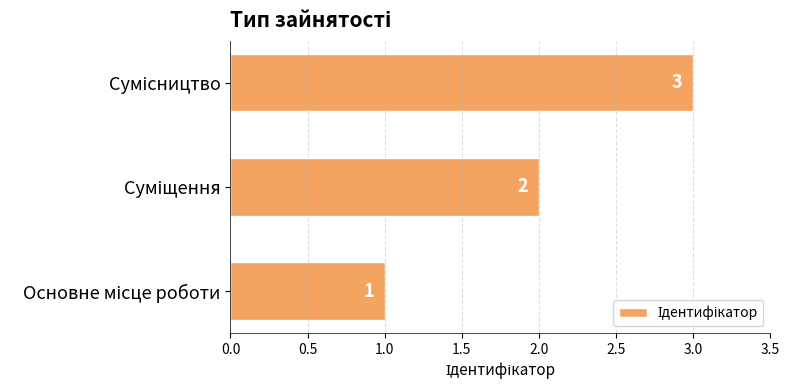

What is the greatest value displayed?

3